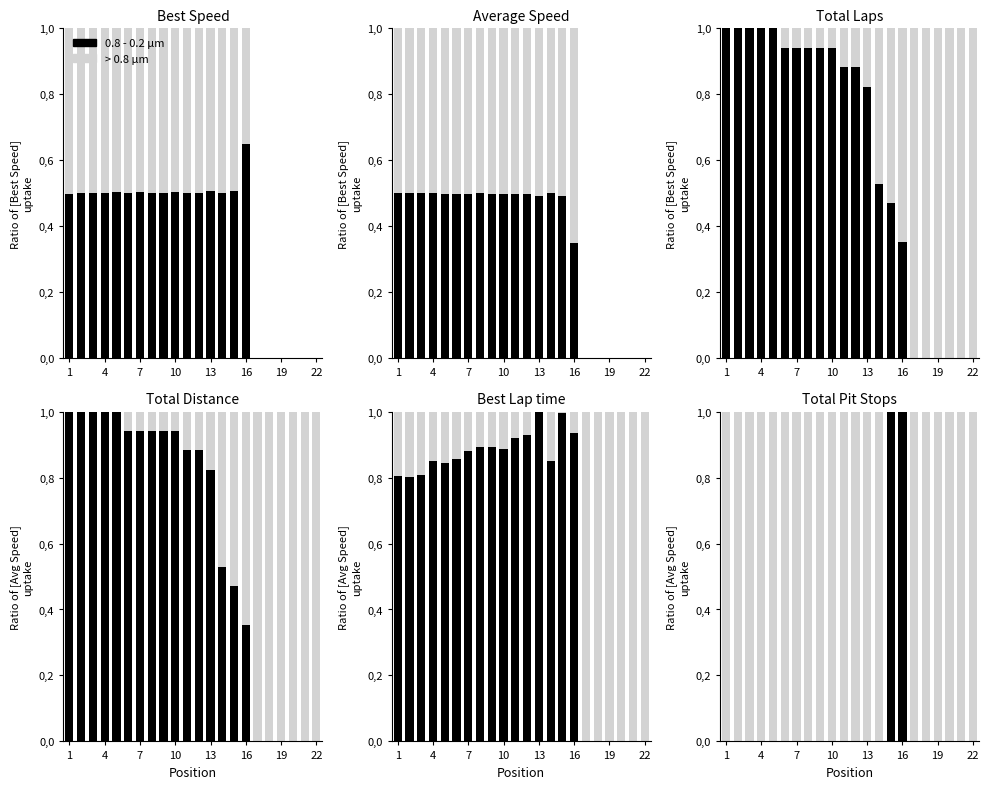

At which category is the sum across all series the highest?

1